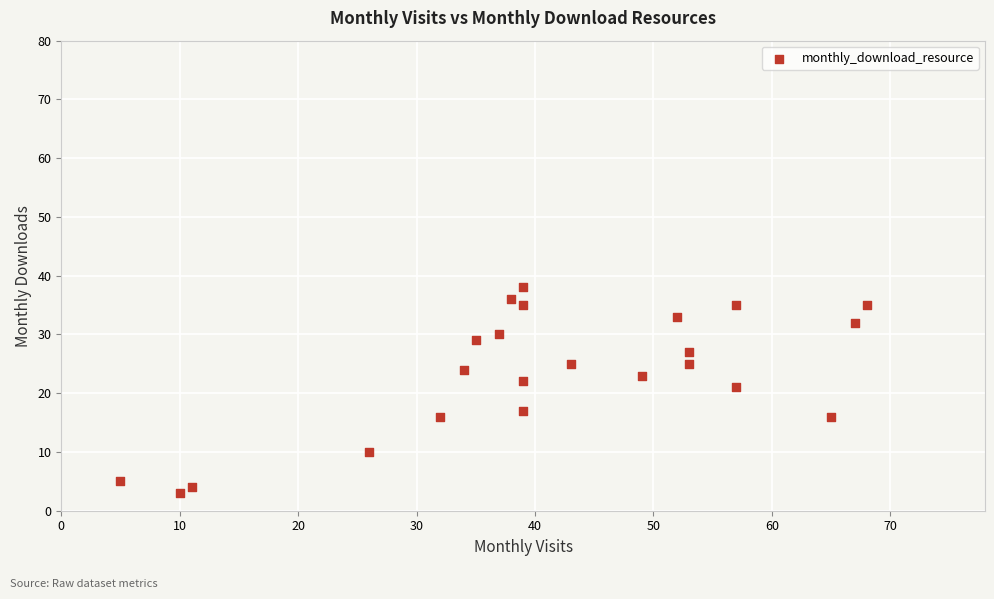

What is the range of X values (max minus min)?

63